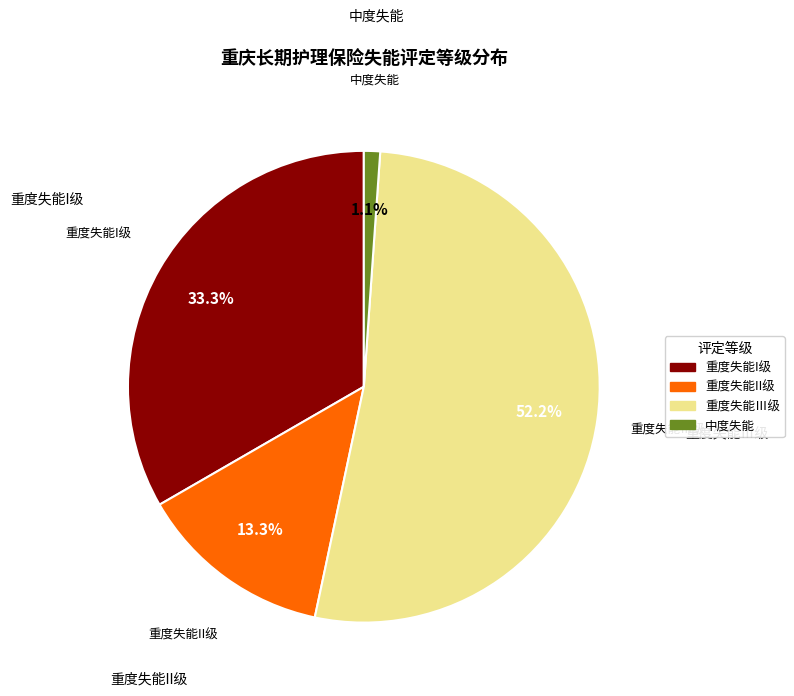

Do 中度失能 and 重度失能Ⅲ级 together represent more than half of the pie?

Yes